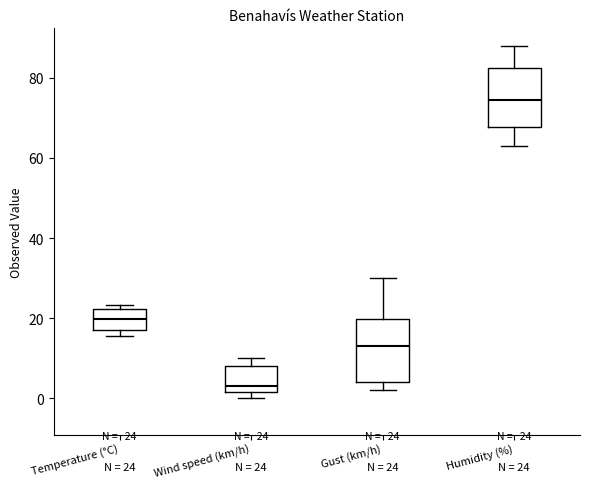

Which box's median line is the highest?

Humidity (%)